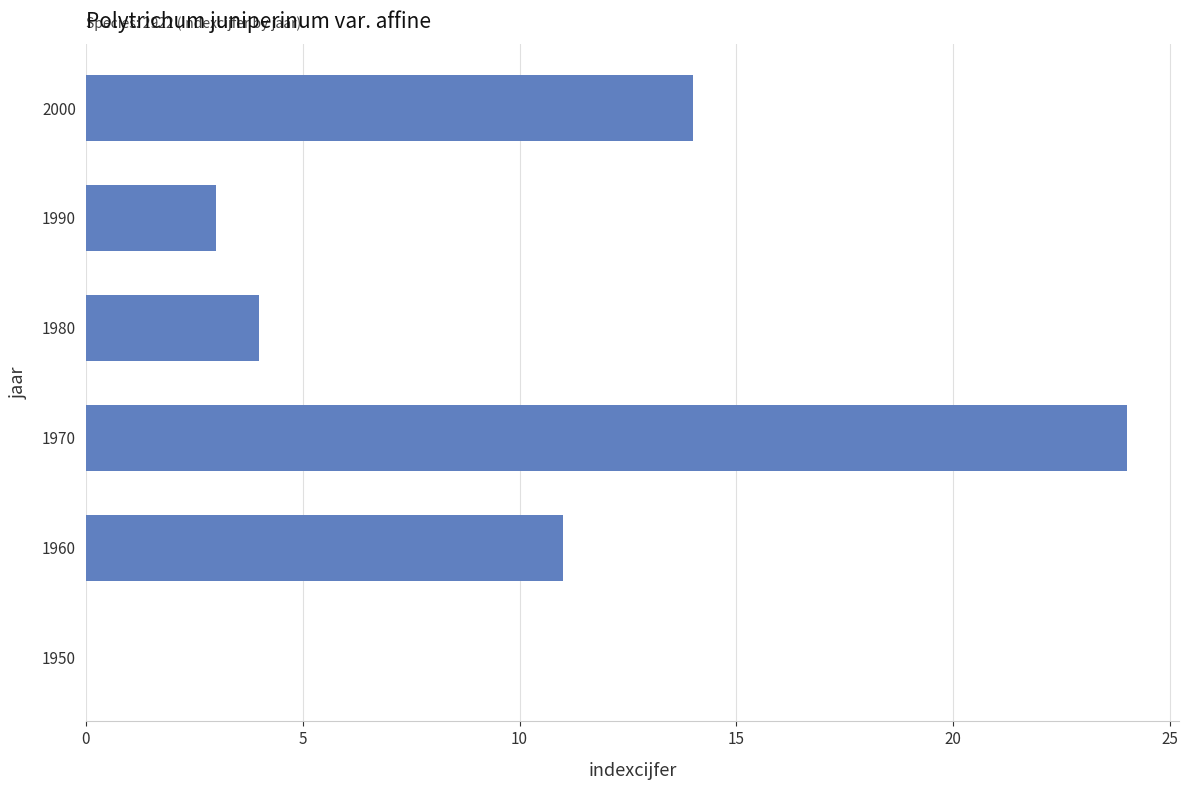

Does the chart contain stacked bars?

No